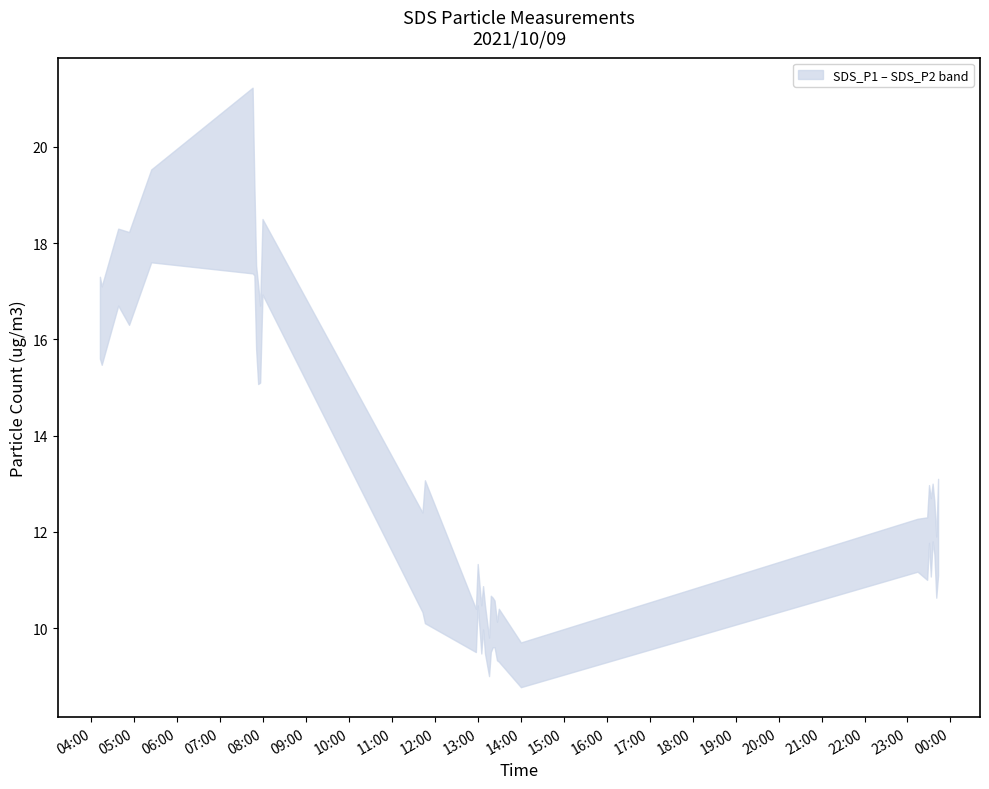

Reading right to left, what are all the values shown in this chart?

SDS_P1: 13.1	11.9	12.6	13.0	12.7	13.0	12.3	12.3	9.7	10.4	10.1	10.6	10.6	10.7	9.8	10.5	10.9	10.5	10.9	11.3	10.4	13.1	12.4	18.5	16.7	17.1	17.5	19.2	21.2	19.5	18.2	18.3	17.1	17.3
SDS_P2: 11.1	10.6	11.5	11.8	11.1	11.8	11.0	11.2	8.8	9.3	9.3	9.6	9.6	9.5	9.0	9.5	10.0	9.5	10.0	10.5	9.5	10.1	10.3	16.9	15.1	15.1	15.8	17.3	17.4	17.6	16.3	16.7	15.5	15.6